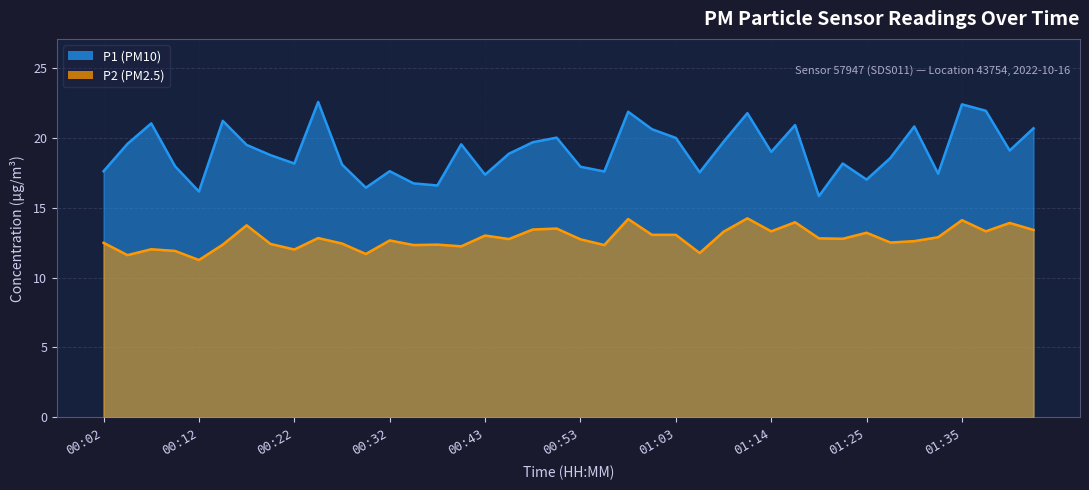

What is the greatest value displayed?

22.6